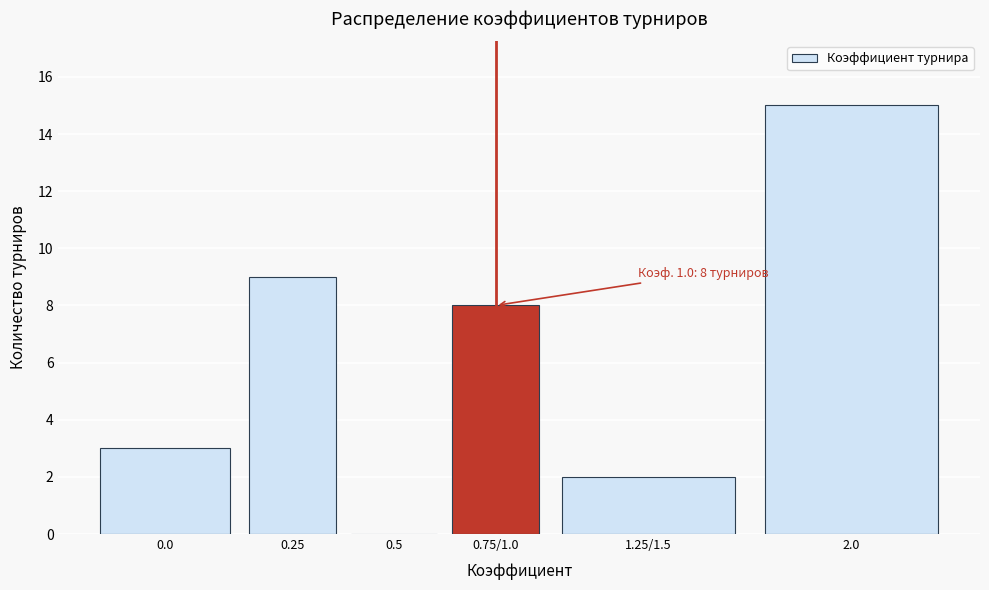

Reading left to right, transcribe all the data shown in this chart.

0.0=3	0.25=9	0.5=0	0.75/1.0=8	1.25/1.5=2	2.0=15